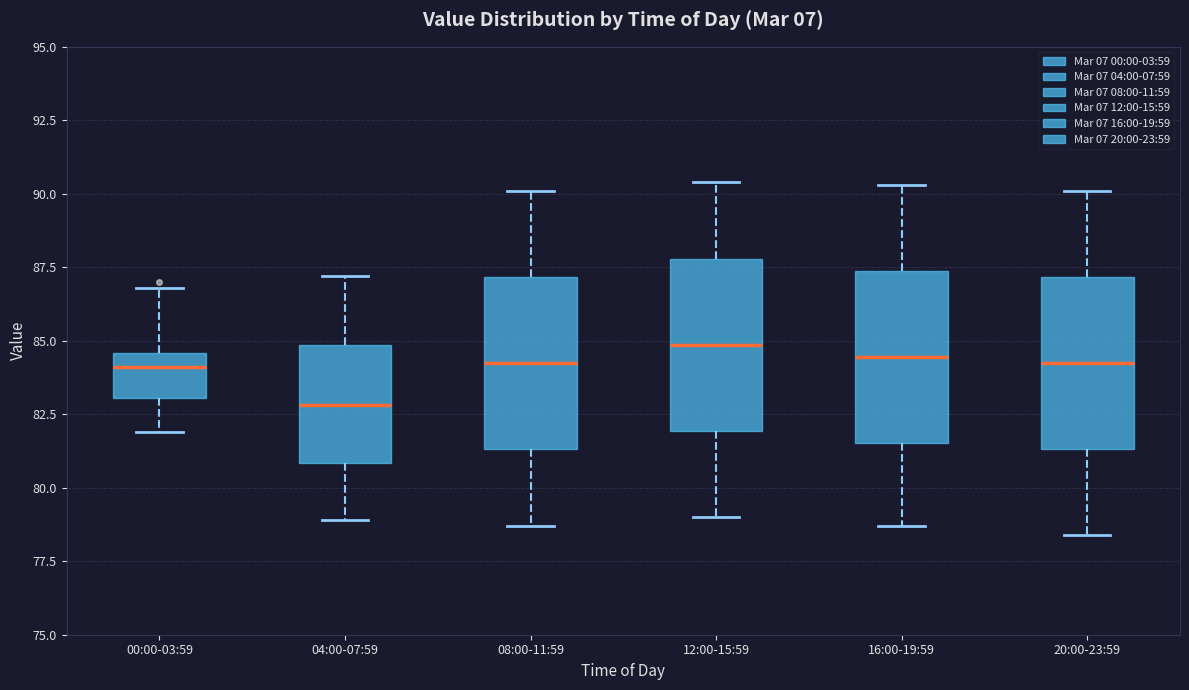

Reading left to right, read every box against the y-axis: the position of its median line, the range the box covers, and the ends of its whiskers. The values are not printed on the chart, so give them approximately, as read against the axis.

00:00-03:59: median 84.0, box 83.0 to 84.5, whiskers 82.0 to 87.0
04:00-07:59: median 83.0, box 81.0 to 85.0, whiskers 79.0 to 87.0
08:00-11:59: median 84.5, box 81.5 to 87.0, whiskers 78.5 to 90.0
12:00-15:59: median 85.0, box 82.0 to 88.0, whiskers 79.0 to 90.5
16:00-19:59: median 84.5, box 81.5 to 87.5, whiskers 78.5 to 90.5
20:00-23:59: median 84.5, box 81.5 to 87.0, whiskers 78.5 to 90.0